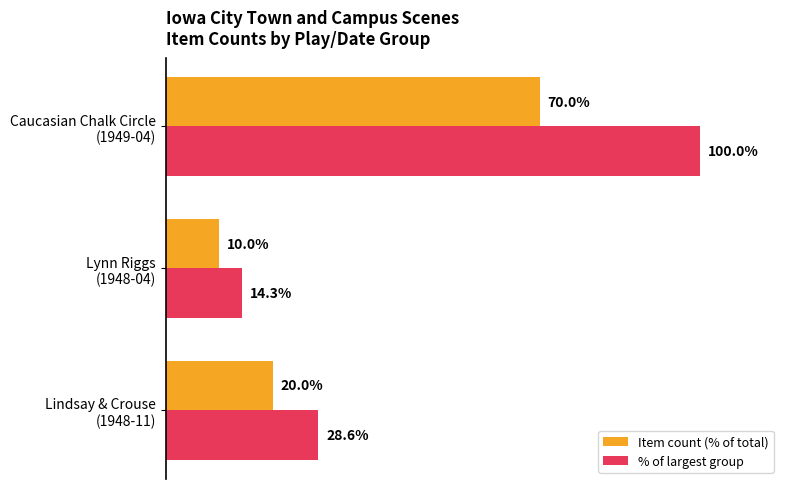

Rank the series by their average value, from lowest to highest.

Item count (% of total), % of largest group